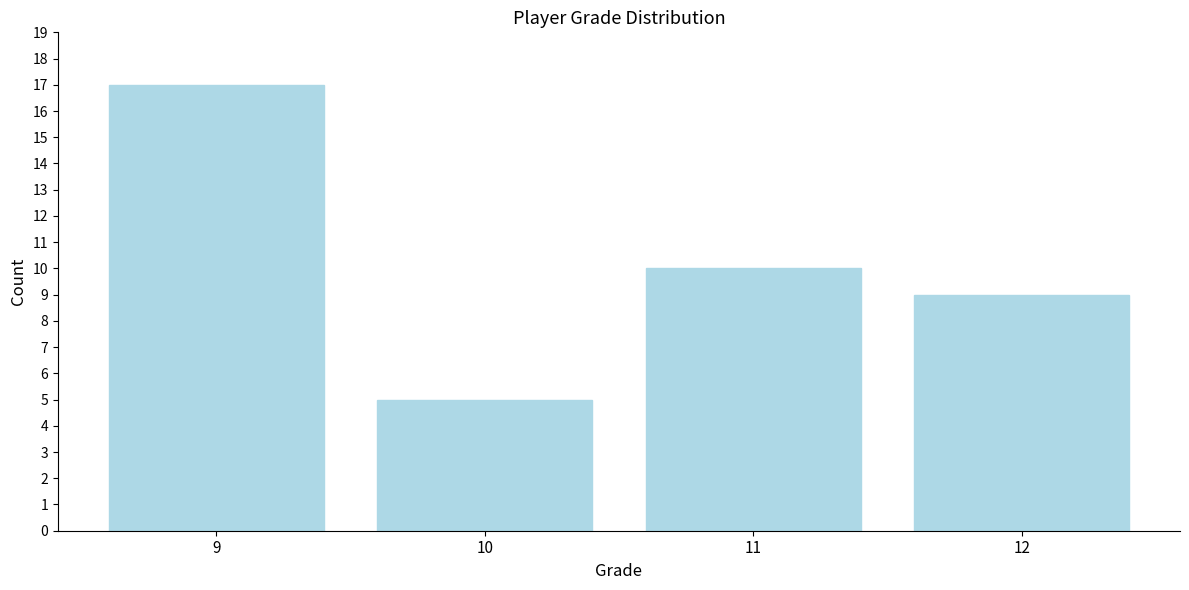

Reading left to right, extract all data points from this chart.

17	5	10	9